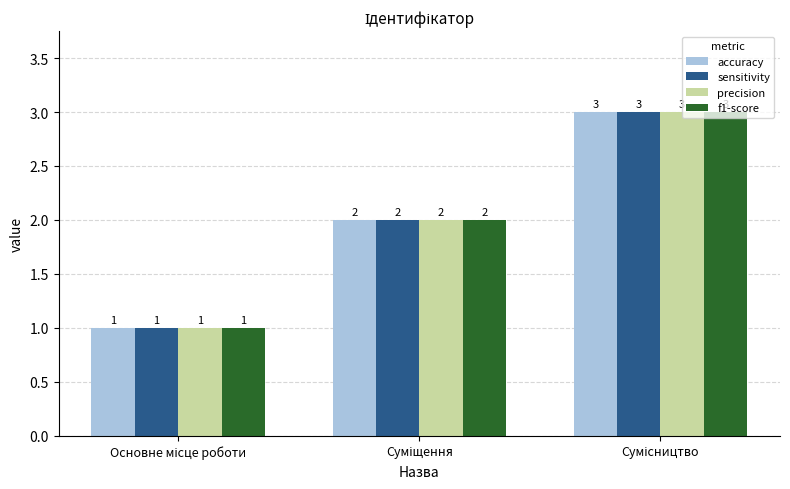

What is the sum of all f1-score values?

6